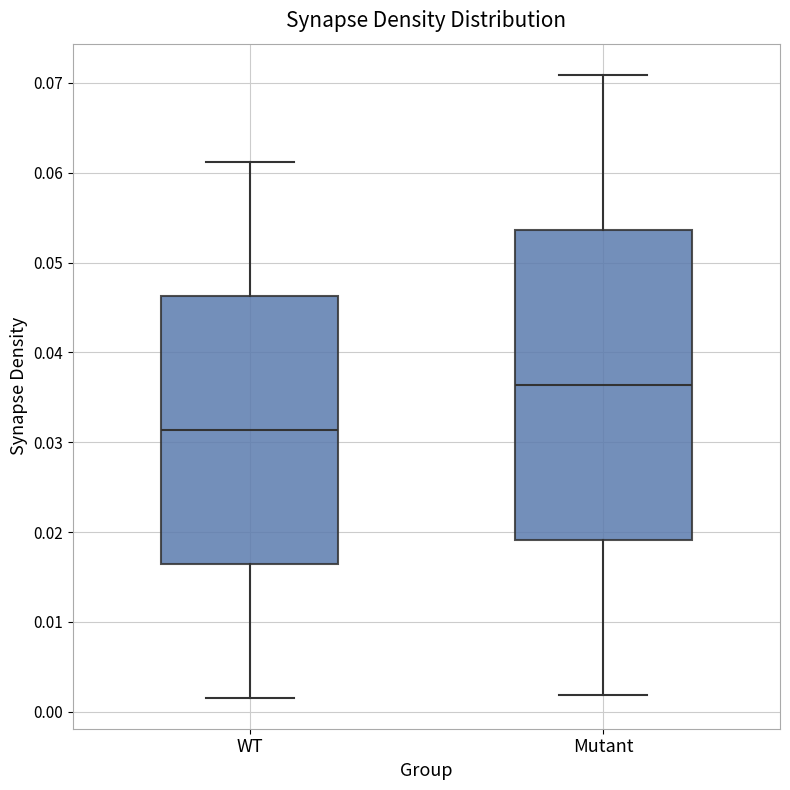

Where does the median line of the box for WT sit on the y-axis? The values are not printed on the chart, so give them approximately, as read against the axis.

0.031